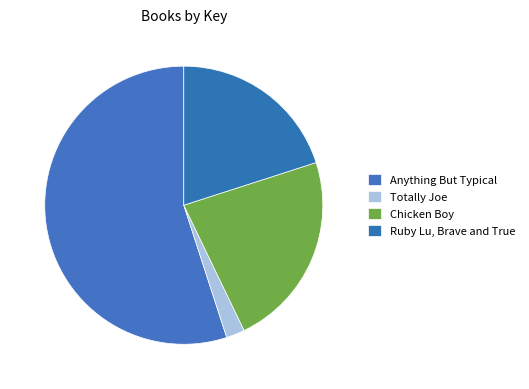

What is the largest slice in the pie chart?

Anything But Typical